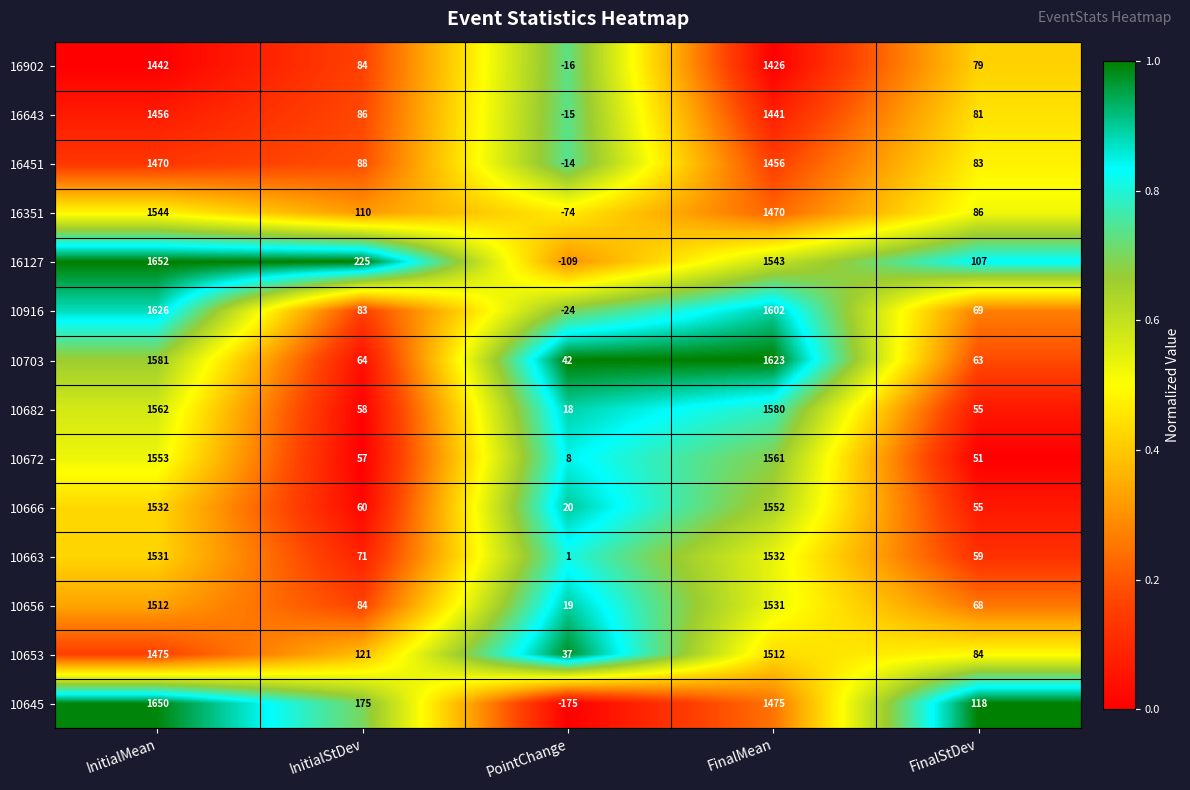

What is the difference between the highest and lowest values at InitialMean?

210